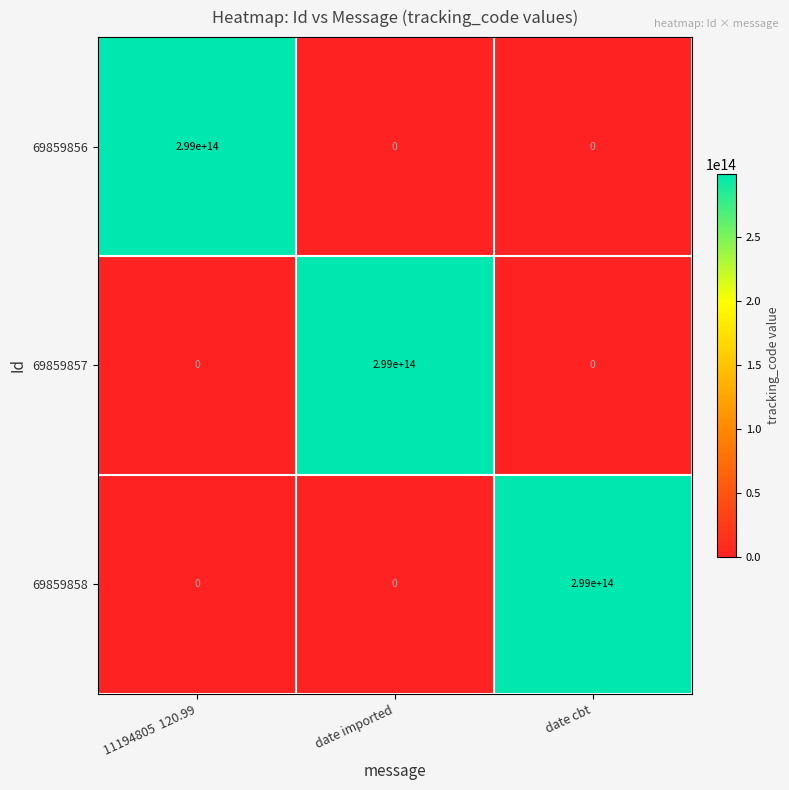

The value of 69859858 at date cbt is 299000000000000. True or false?

True